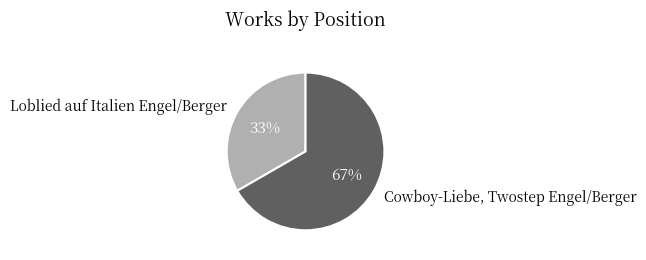

The Cowboy-Liebe, Twostep Engel/Berger slice represents 73% of the pie. True or false?

False